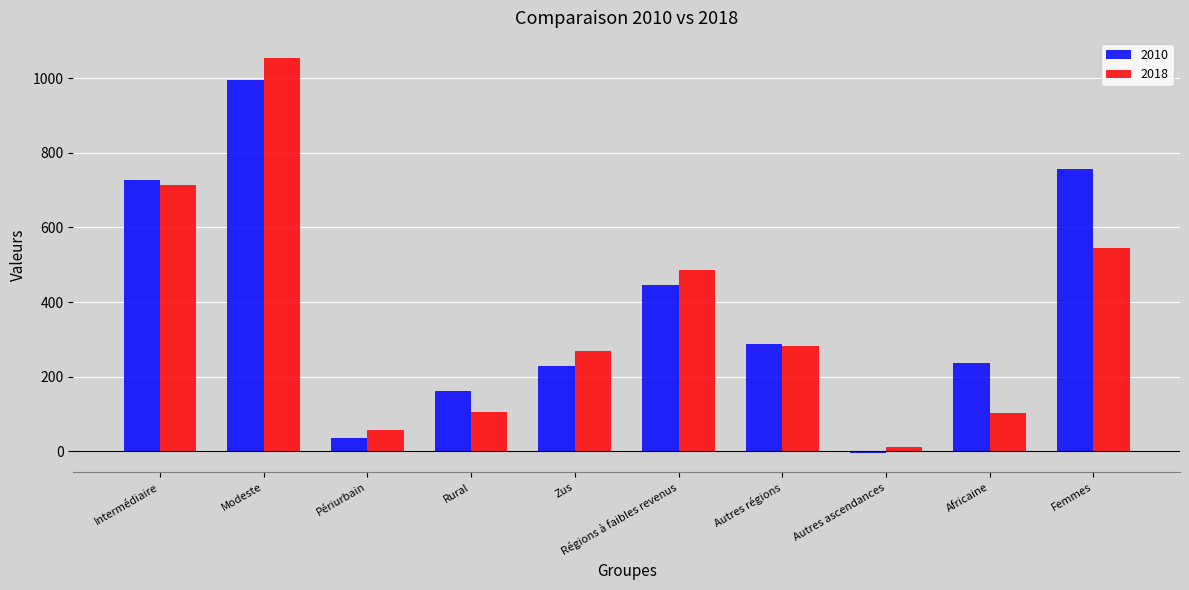

How many groups of bars are there?

10